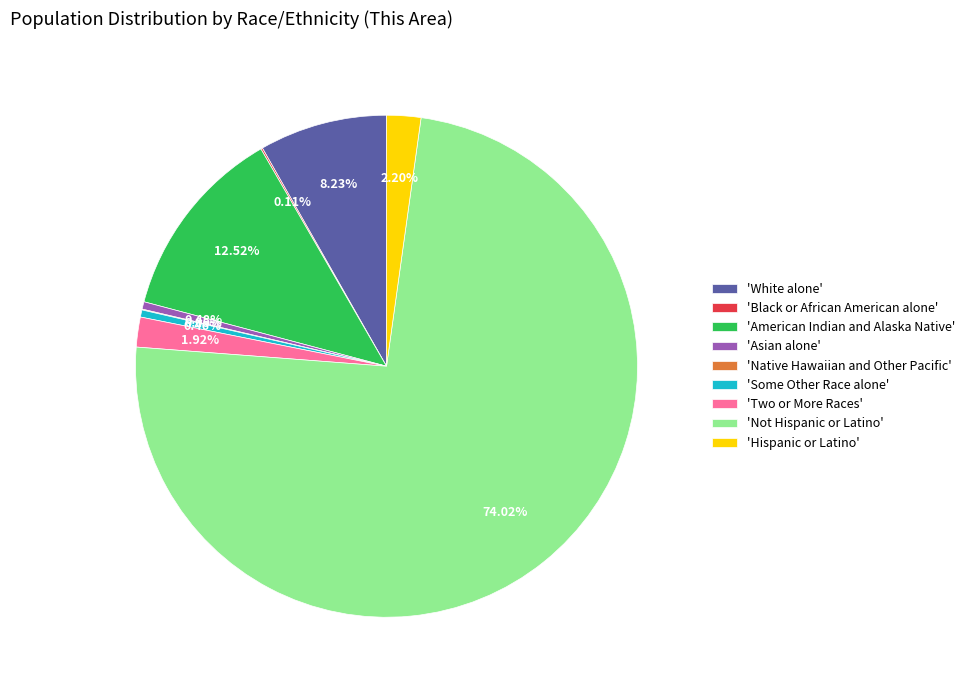

Approximately how many times larger is the value at 'American Indian and Alaska Native' compared to 'Hispanic or Latino'?

5.7